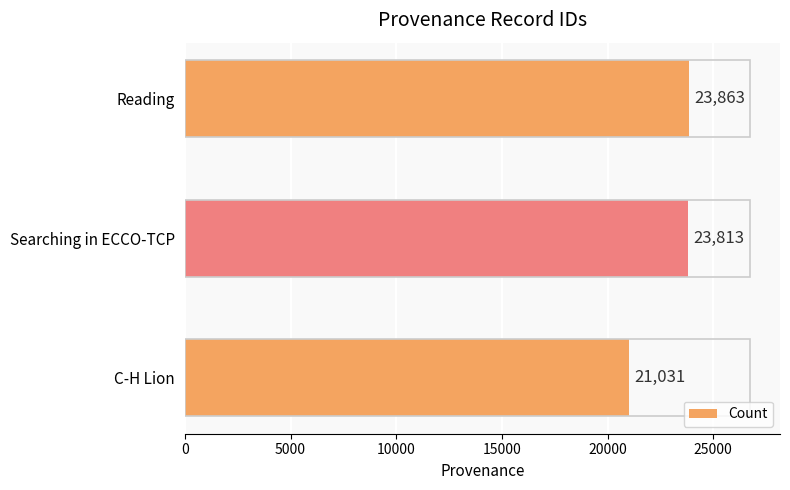

At which label is the value closest to 22447?

Searching in ECCO-TCP